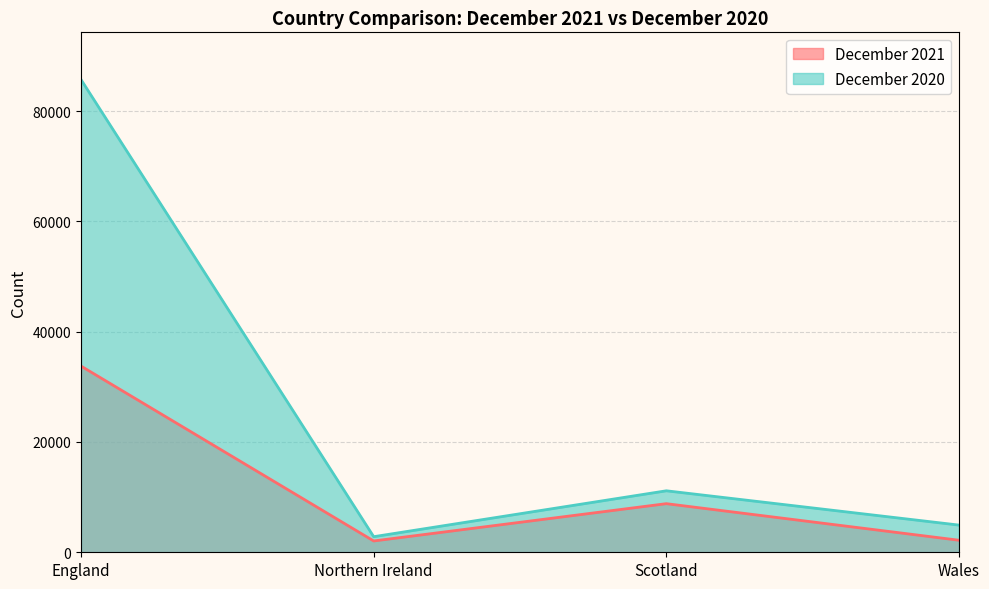

True or false: December 2020 and December 2021 cross at least once.

False